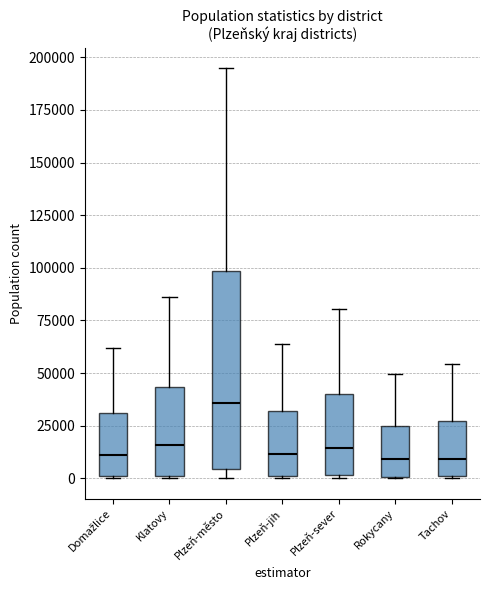

Where is the upper edge of the box for Plzeň-město on the y-axis? The values are not printed on the chart, so give them approximately, as read against the axis.

100000